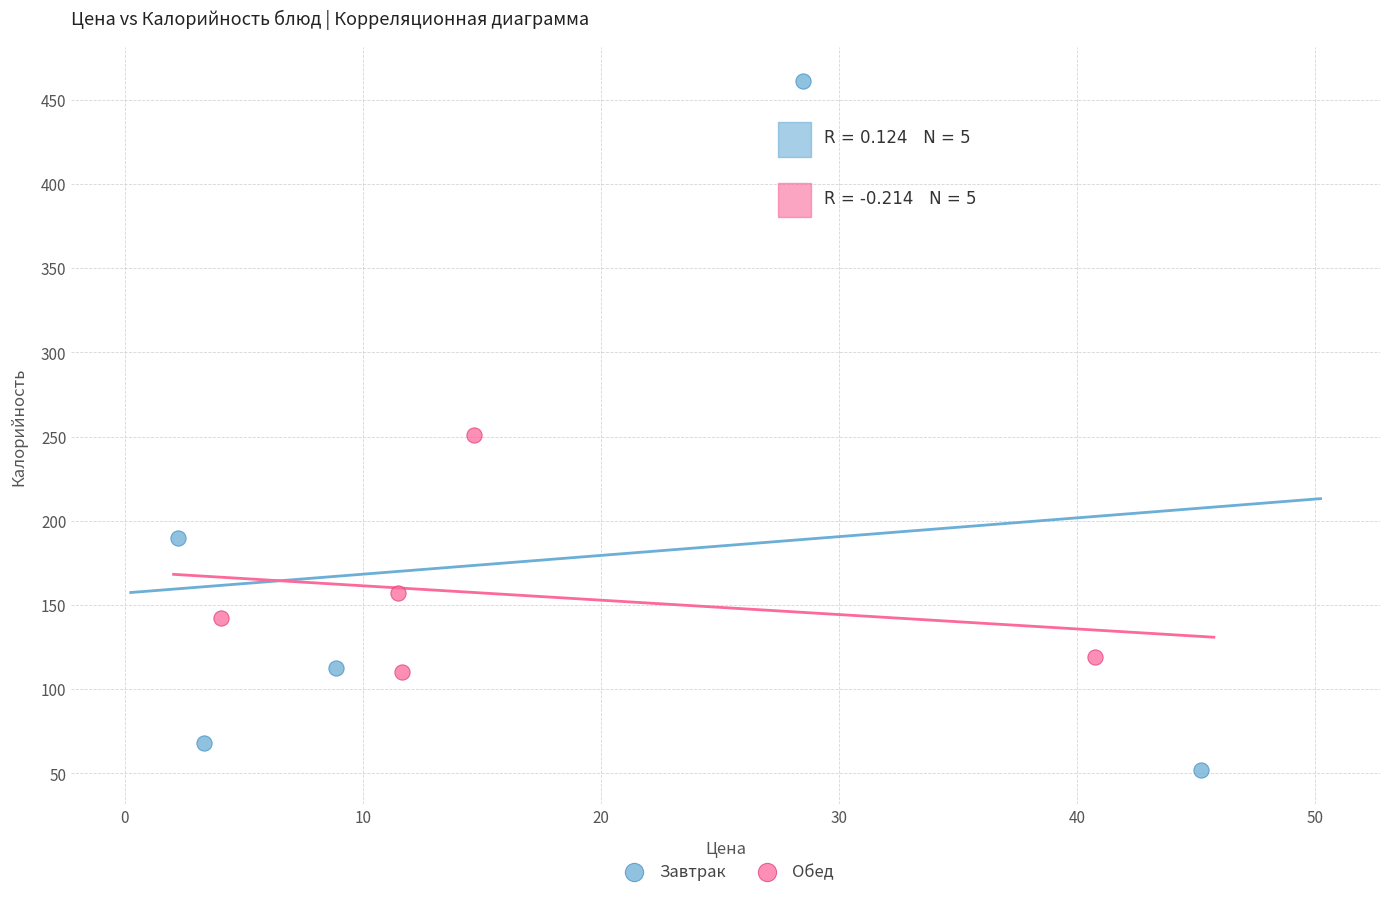

Which series has the largest Y range (max minus min)?

Завтрак